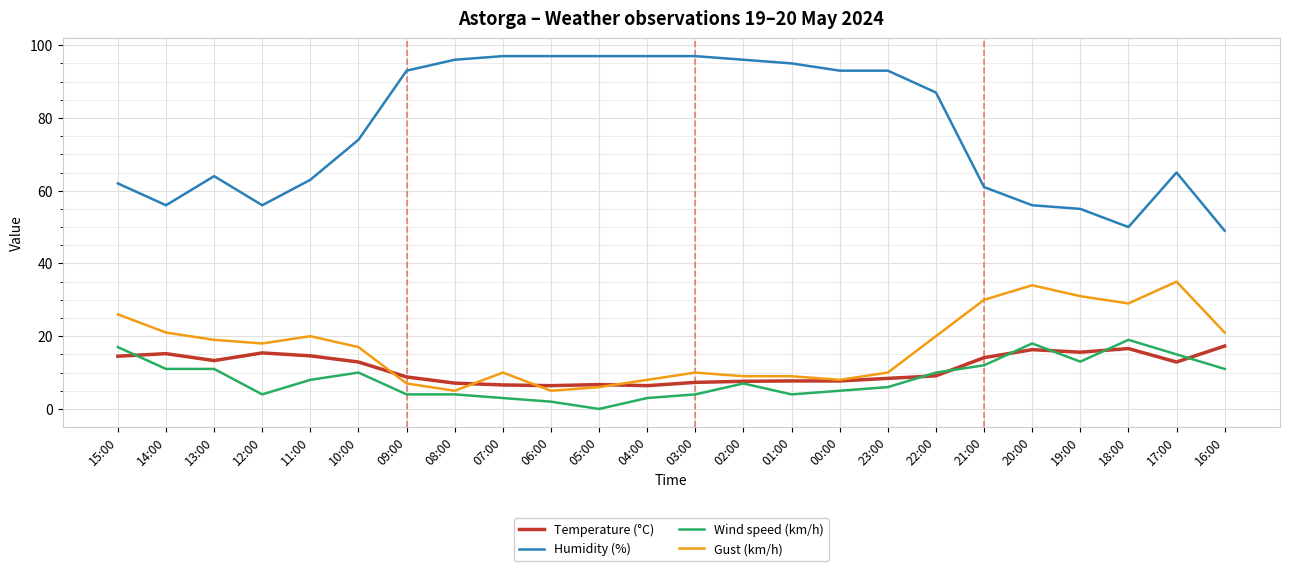

True or false: Gust (km/h) has more than 1 points higher than both neighbors.

True